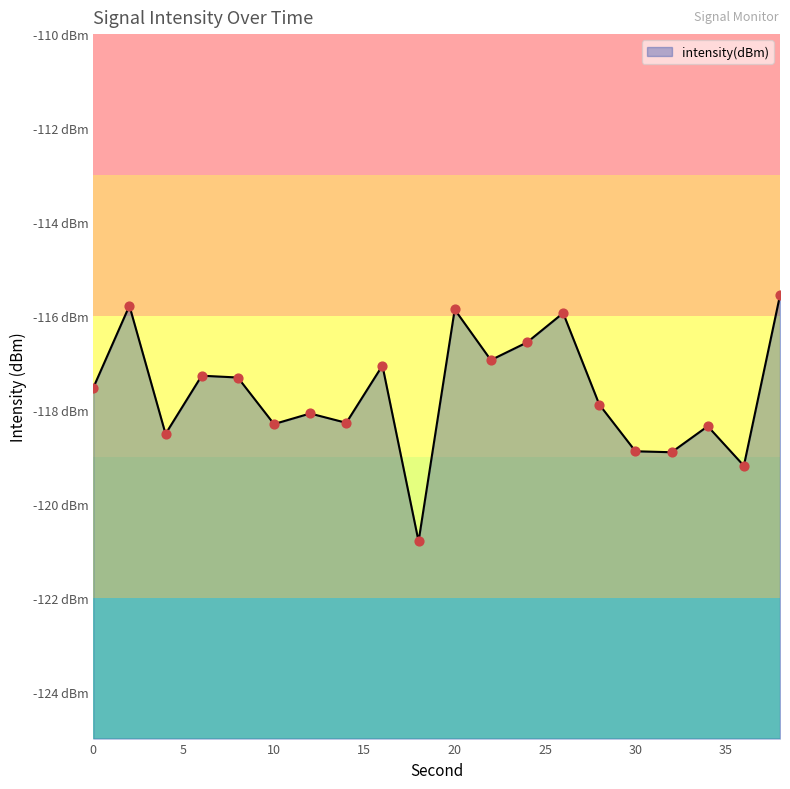

Which has a higher value, 6 or 4?

6